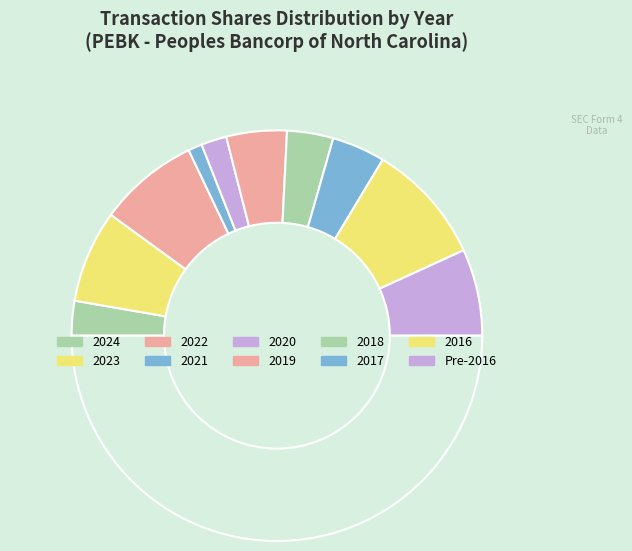

Is there any slice that represents more than half of the pie?

No